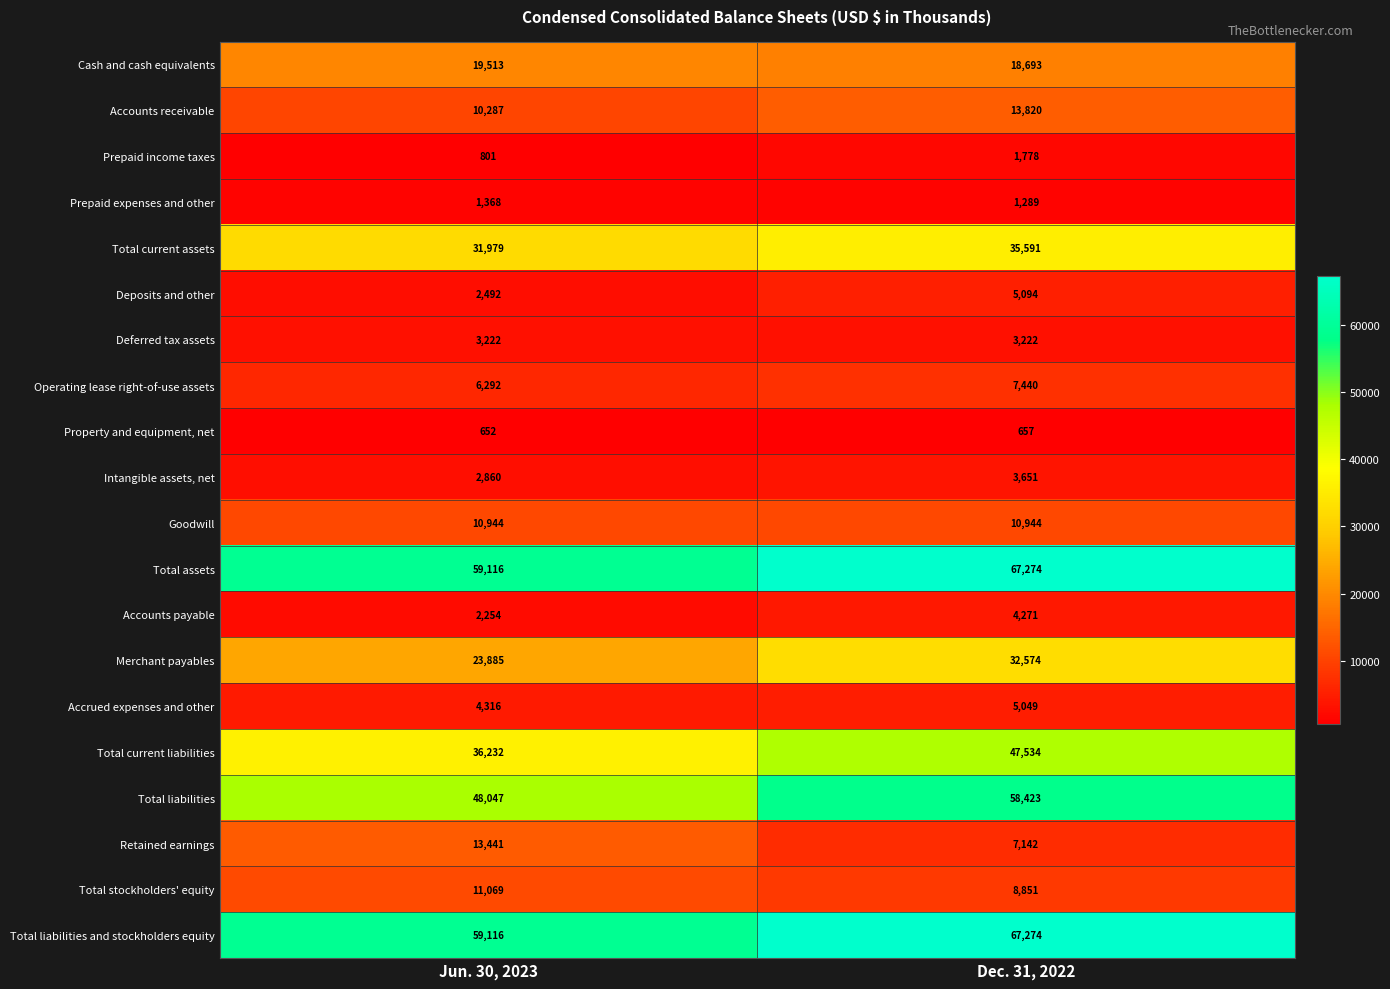

How many data points does each series have?

2